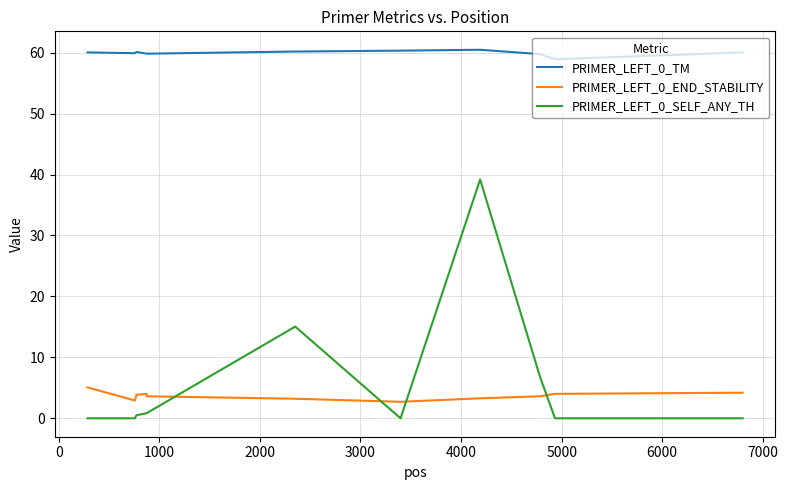

What is the maximum value for PRIMER_LEFT_0_TM?

60.5